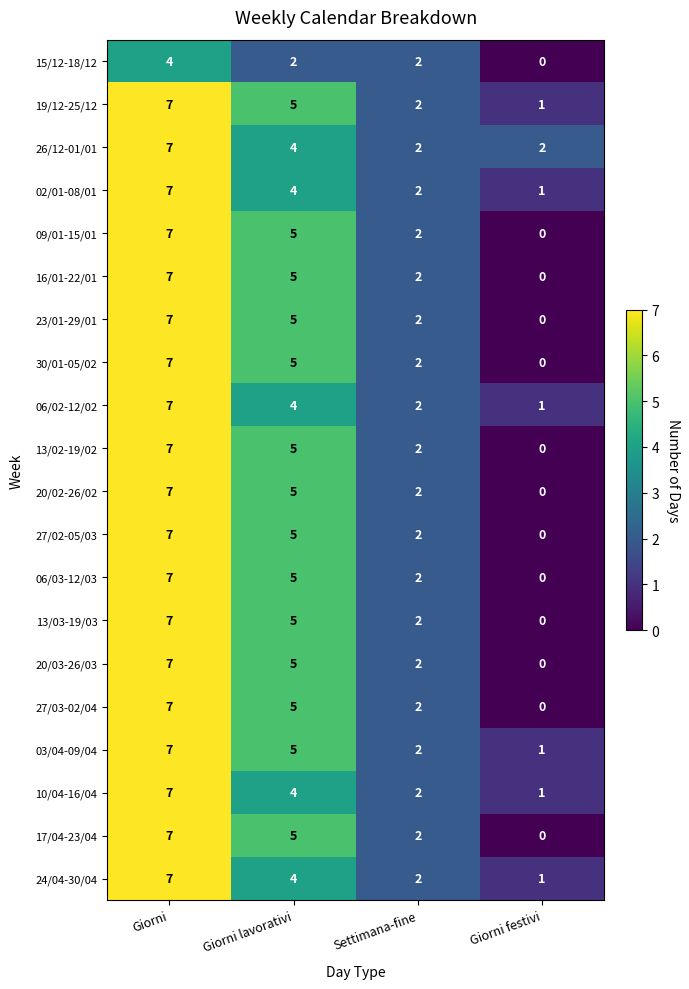

At which category does the chart reach its minimum across all series?

Giorni festivi